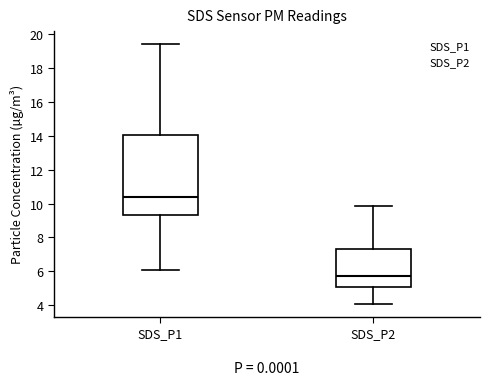

Reading left to right, read every box against the y-axis: the position of its median line, the range the box covers, and the ends of its whiskers. The values are not printed on the chart, so give them approximately, as read against the axis.

SDS_P1: median 10.4, box 9.4 to 14.0, whiskers 6.0 to 19.4
SDS_P2: median 5.8, box 5.0 to 7.4, whiskers 4.2 to 9.8